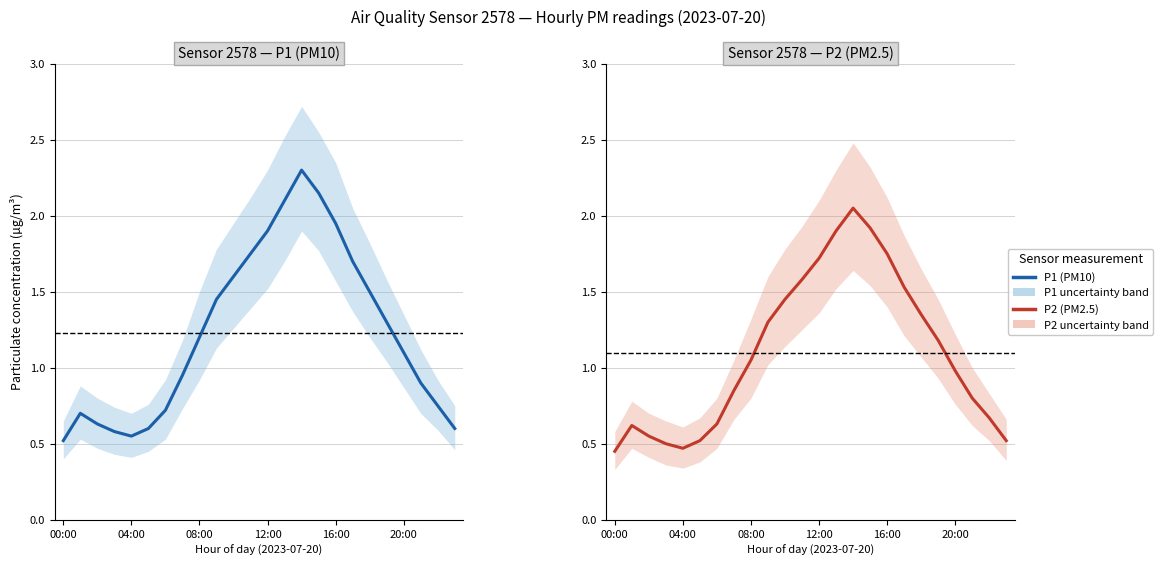

What is the label of the 7th point from the left?

6